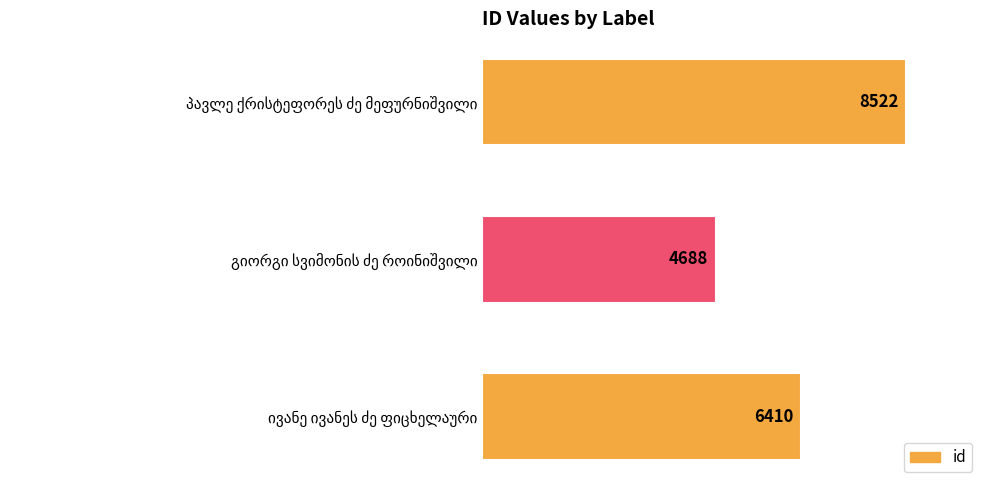

What is the maximum value shown in the chart?

8522